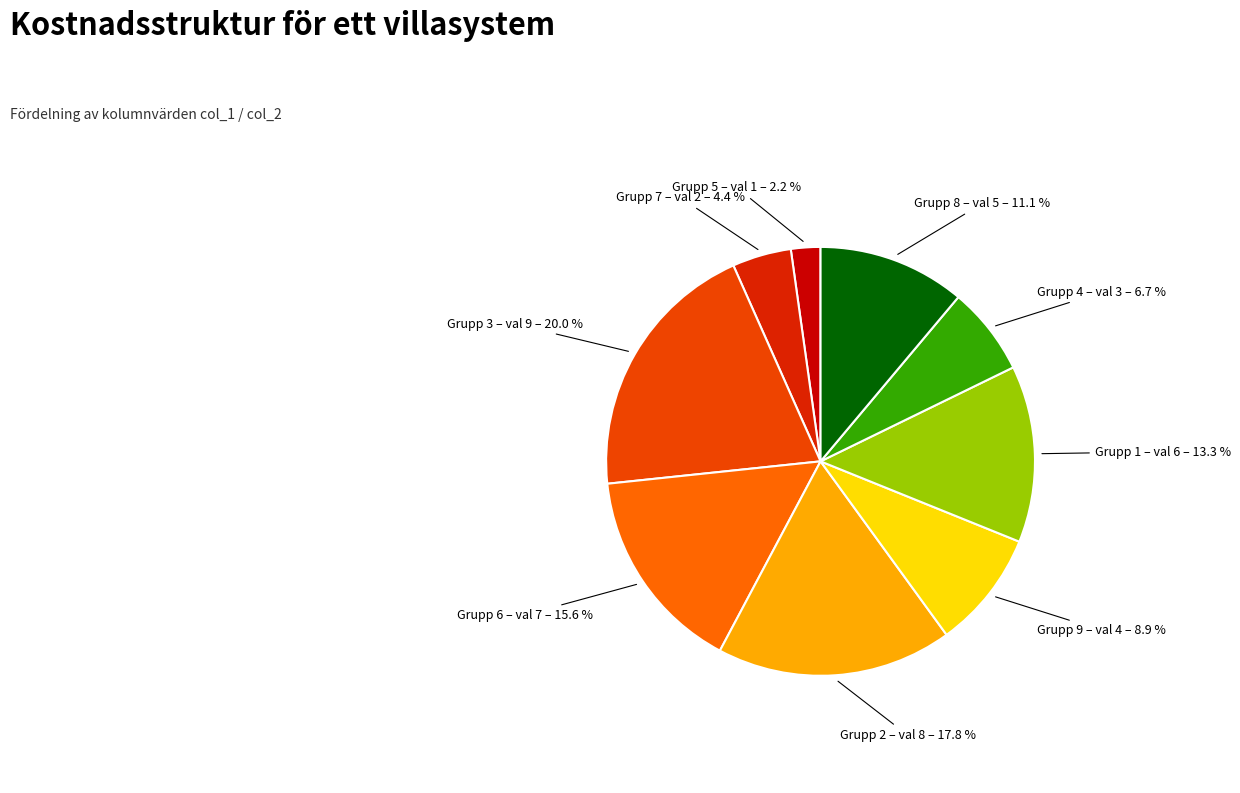

Count the number of slices in the pie.

9